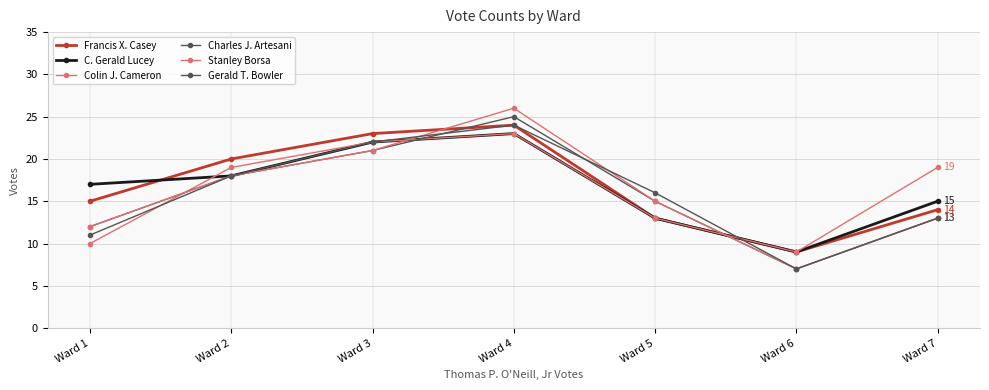

List the labels in order of Francis X. Casey value, largest first.

Ward 4, Ward 3, Ward 2, Ward 1, Ward 7, Ward 5, Ward 6